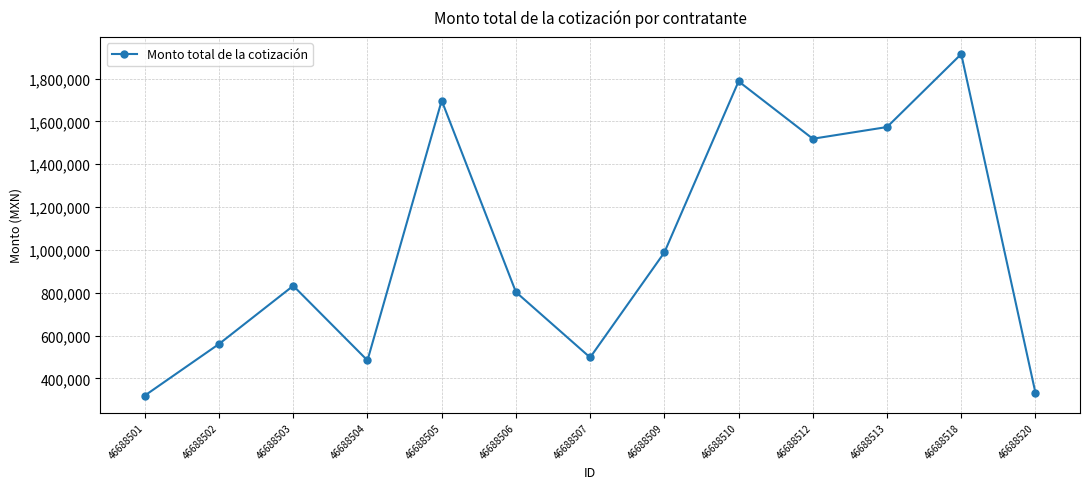

What is the difference between the values at 46688505 and 46688504?

1213554.9